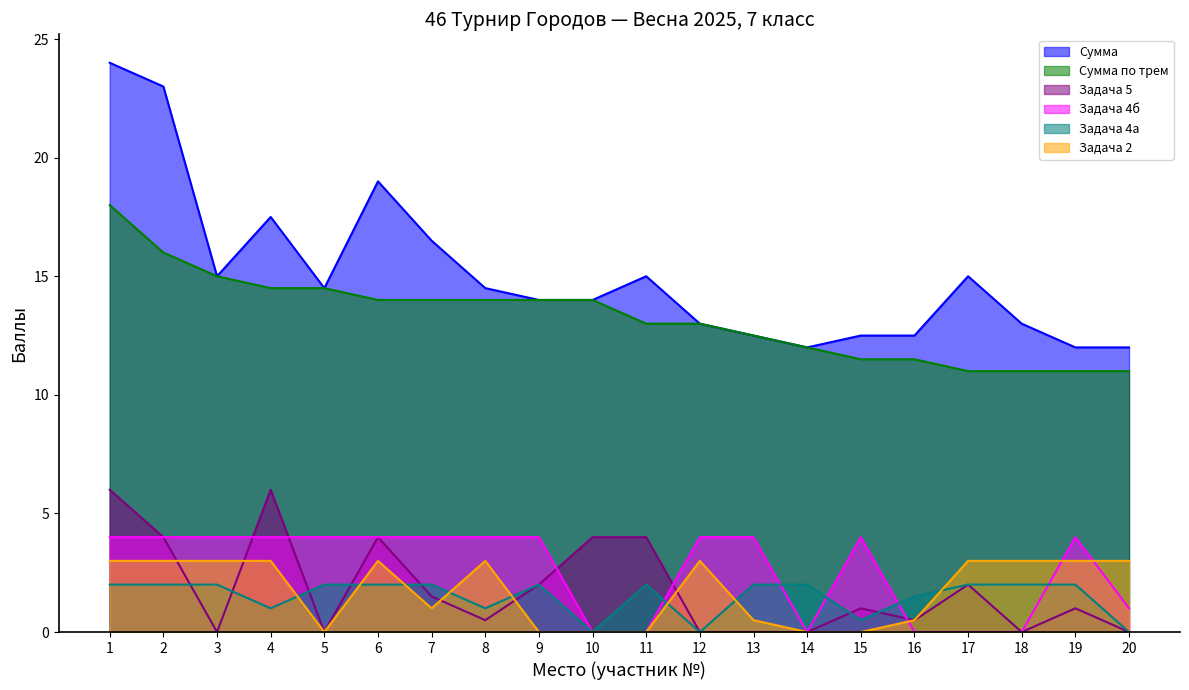

The value of Сумма at 14 is 12.0. True or false?

True